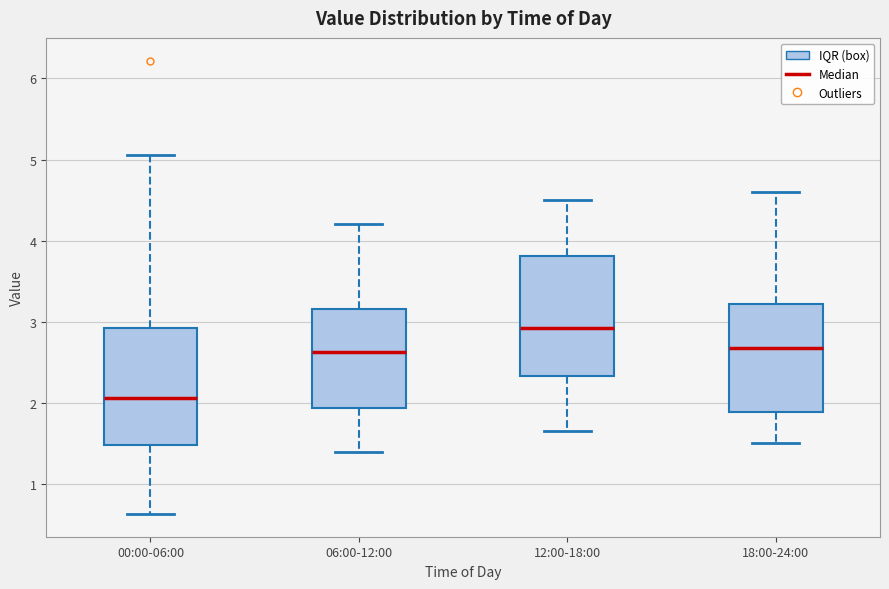

Reading left to right, transcribe this box plot: for each box, give where its median line is, the range the box spans, and where its two whiskers end, as read against the y-axis. The values are not printed on the chart, so give them approximately, as read against the axis.

00:00-06:00: median 2.1, box 1.5 to 2.9, whiskers 0.6 to 5.1
06:00-12:00: median 2.6, box 1.9 to 3.2, whiskers 1.4 to 4.2
12:00-18:00: median 2.9, box 2.3 to 3.8, whiskers 1.7 to 4.5
18:00-24:00: median 2.7, box 1.9 to 3.2, whiskers 1.5 to 4.6